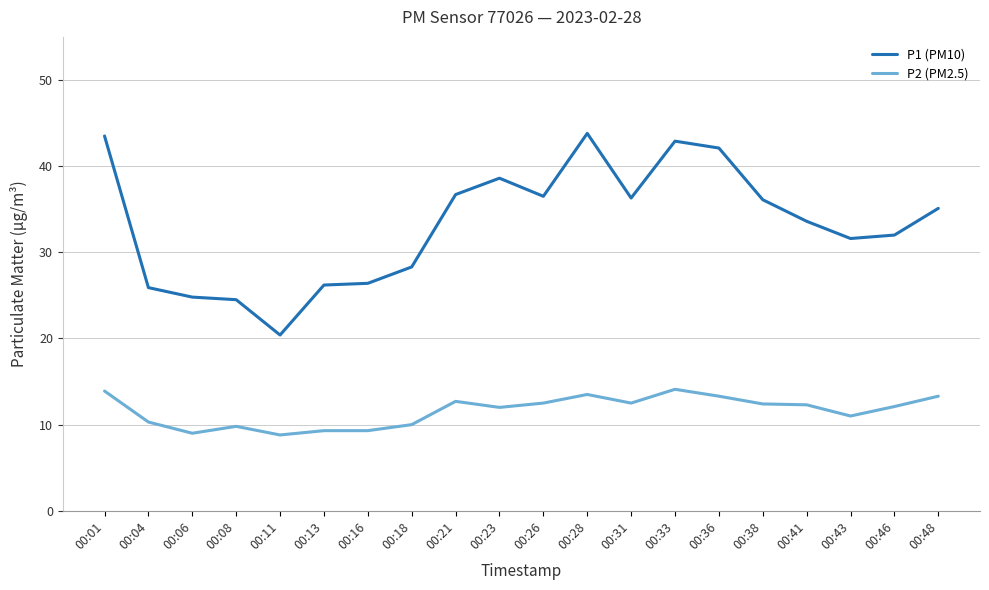

What is the difference between the P2 (PM2.5) values at 00:04 and 00:48?

3.0